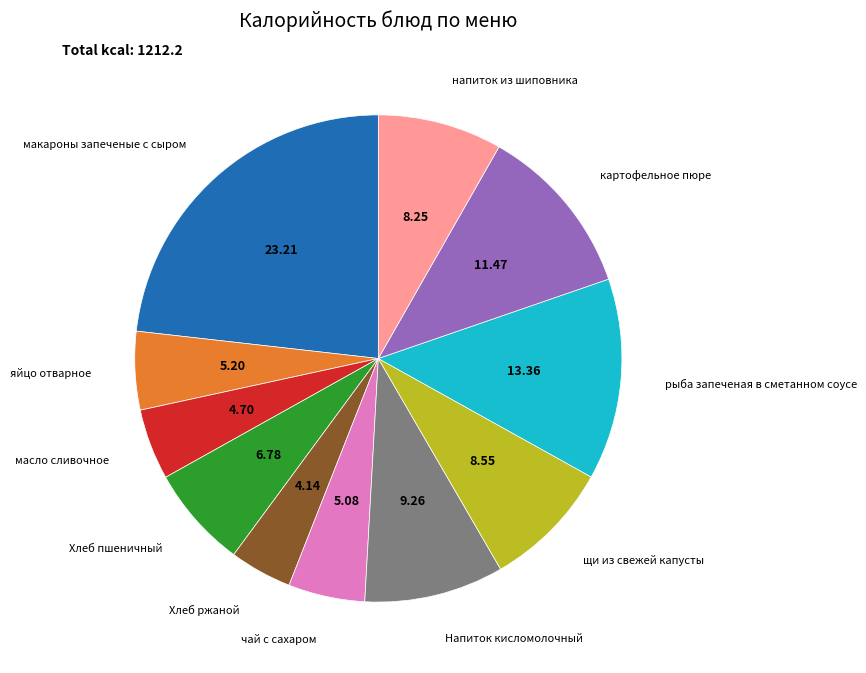

Count the number of slices in the pie.

11